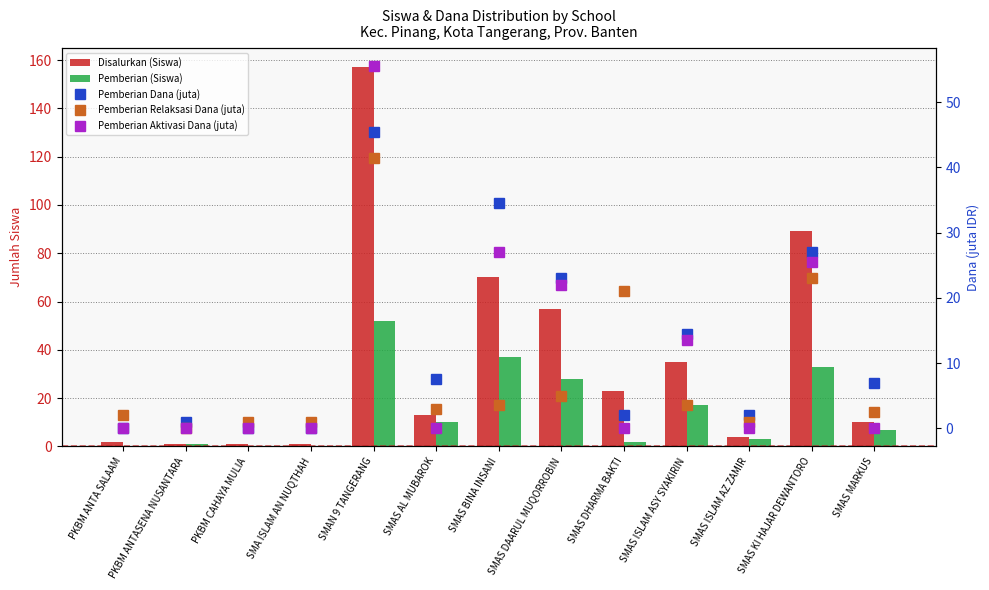

At which label does Pemberian (Siswa) first exceed 7?

SMAN 9 TANGERANG